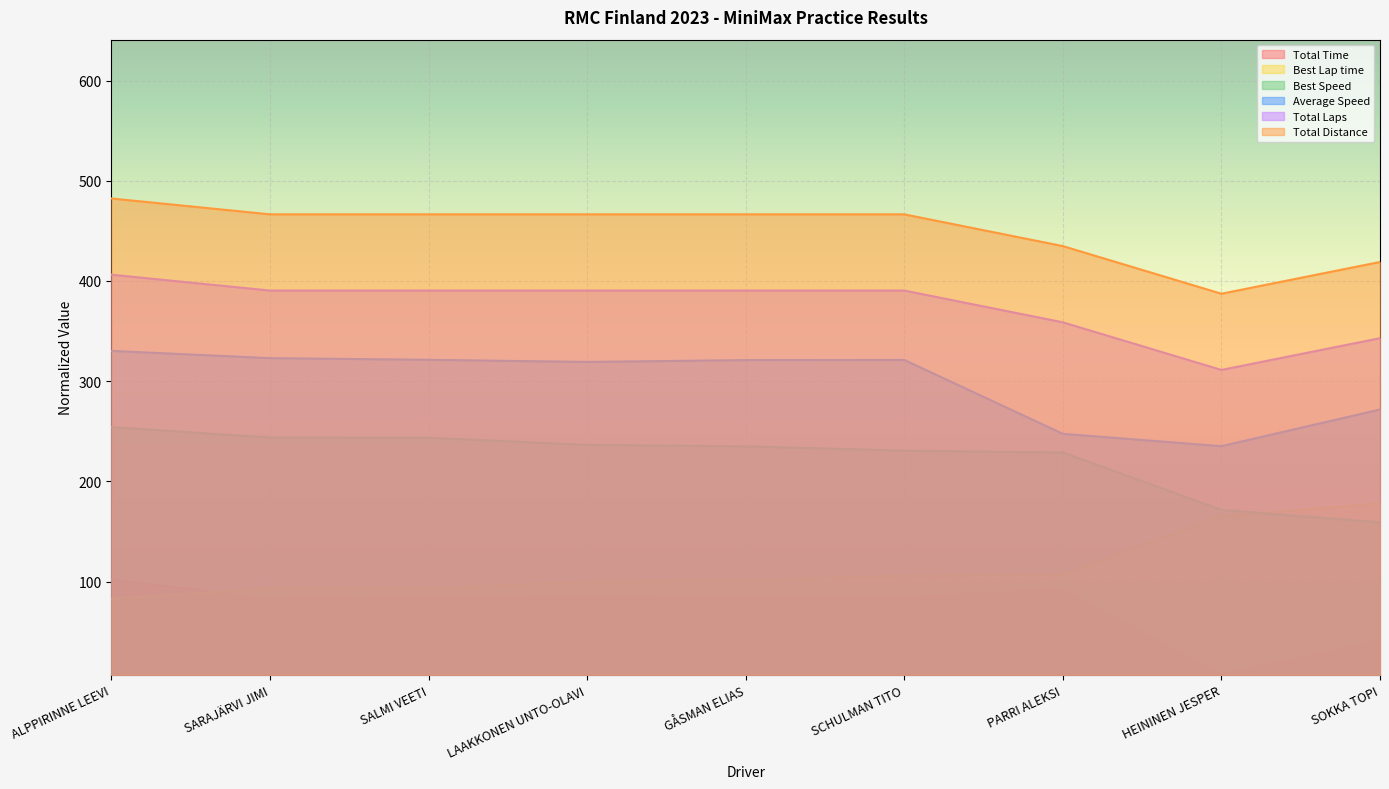

Which series has the widest spread of values?

Total Time